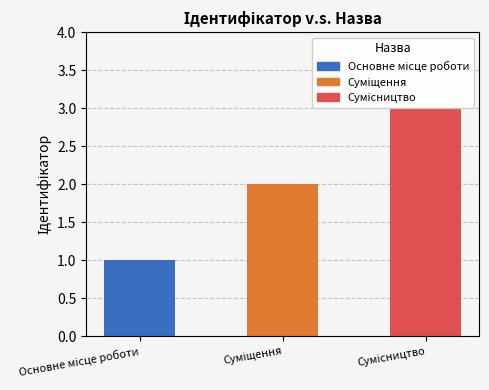

The chart shows a value of 1 at Суміщення. True or false?

False